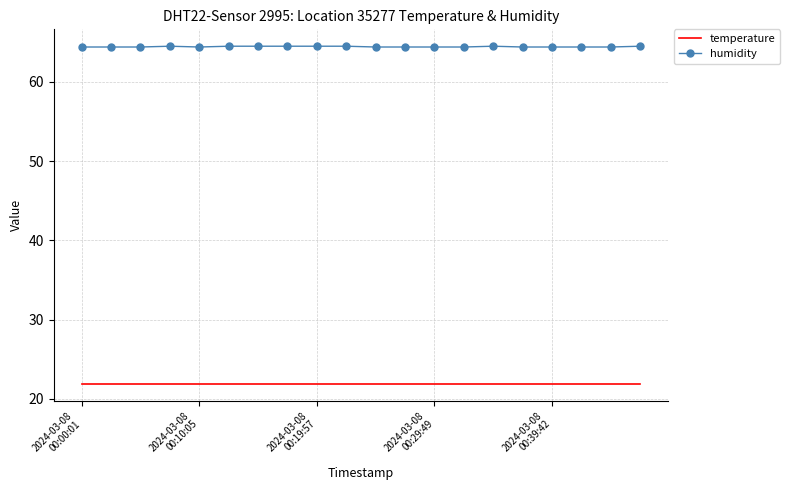

Rank the series by their maximum value, from highest to lowest.

humidity, temperature